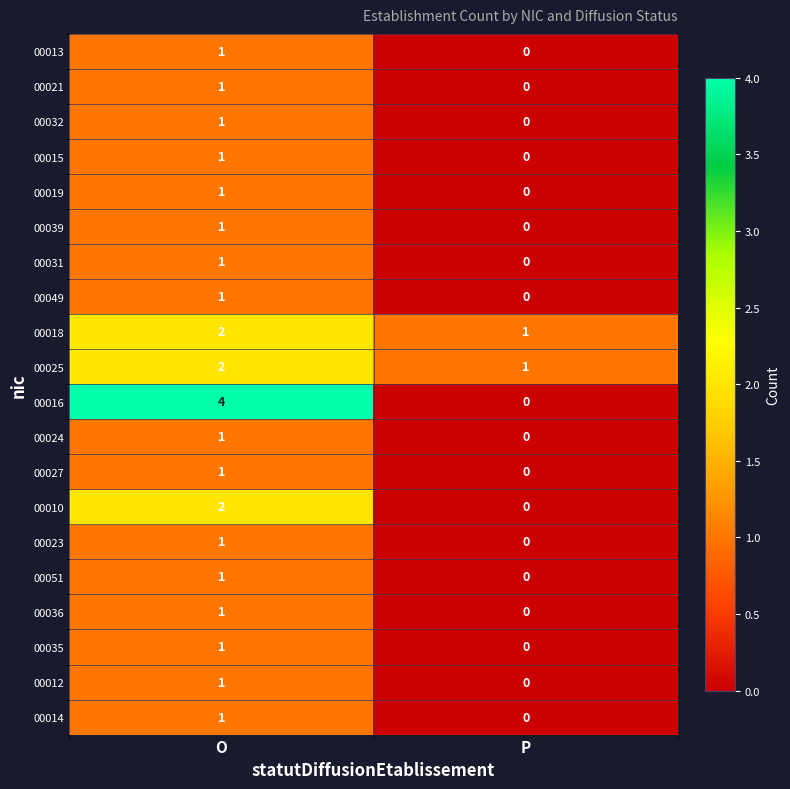

What is the difference between the highest and lowest values at O?

3